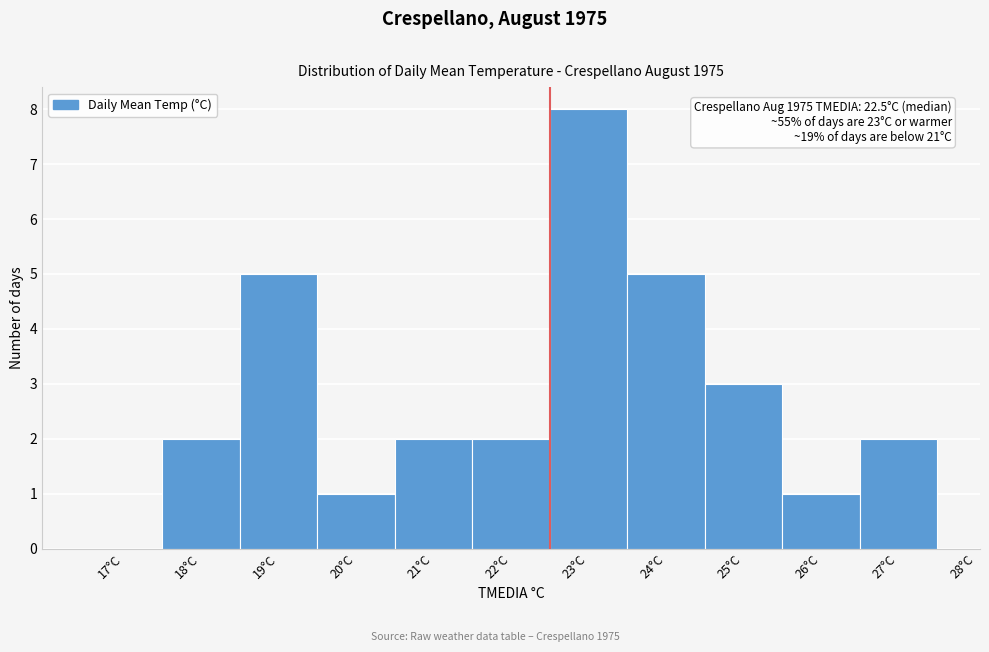

Reading right to left, extract all data points from this chart.

27°C=2	26°C=1	25°C=3	24°C=5	23°C=8	22°C=2	21°C=2	20°C=1	19°C=5	18°C=2	17°C=0